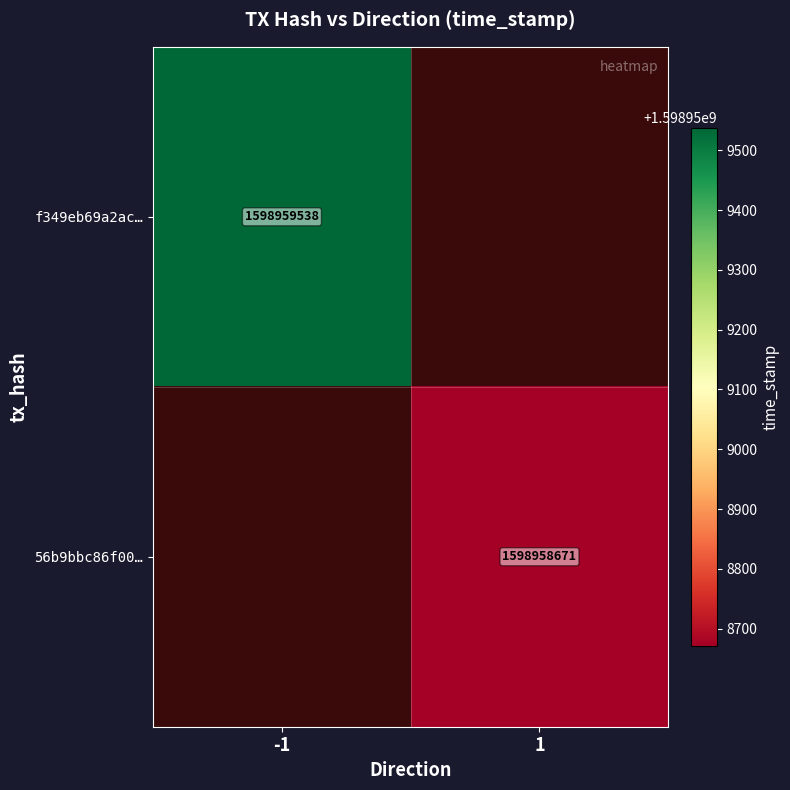

Which series has the largest range (max minus min)?

f349eb69a2acc35ed710c2133eb2c7edb668816